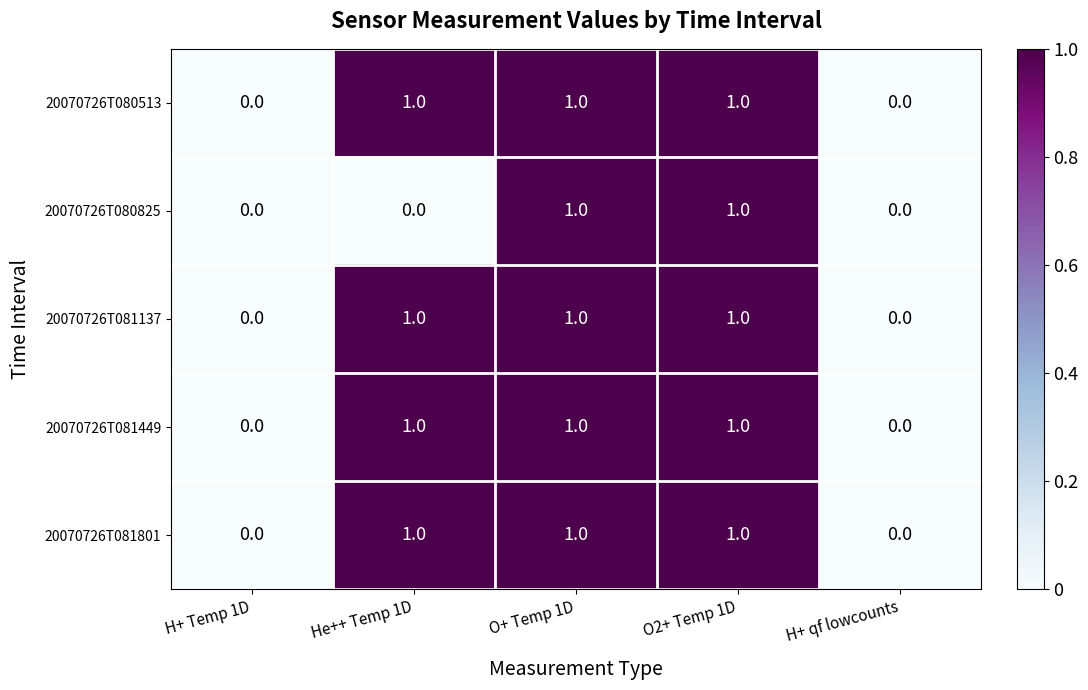

How many series are shown in this chart?

5